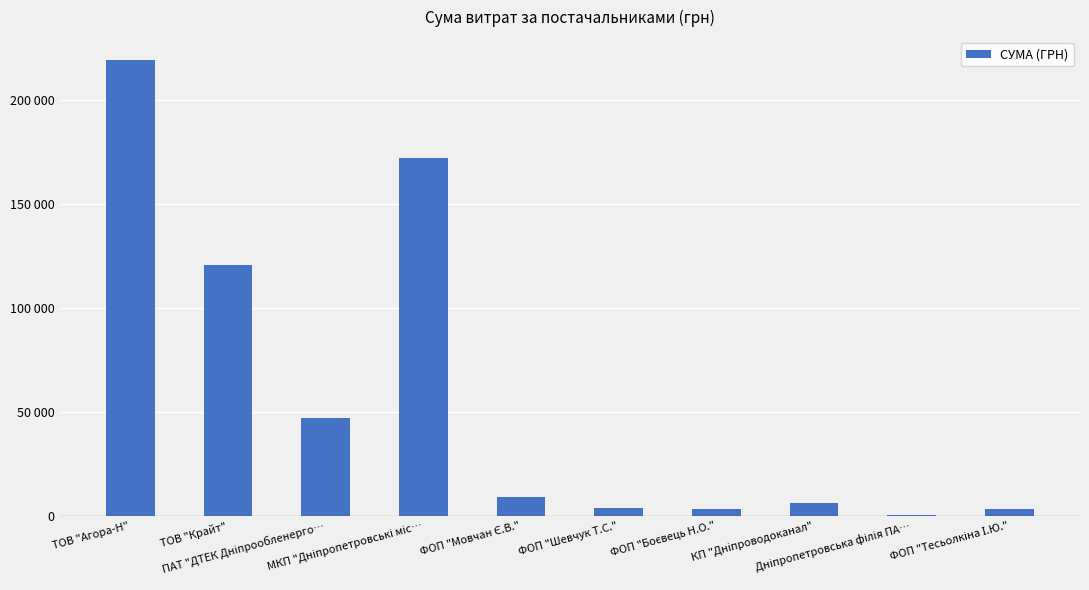

What is the greatest value displayed?

219487.1